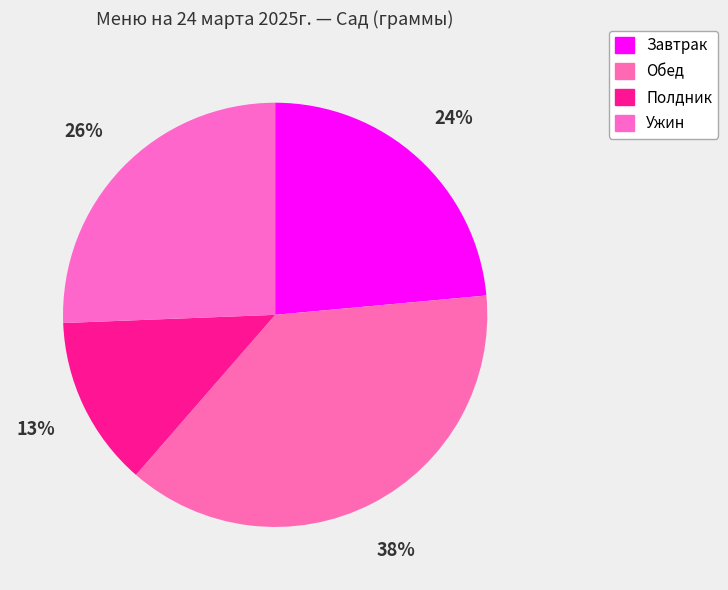

How many segments does this pie chart have?

4